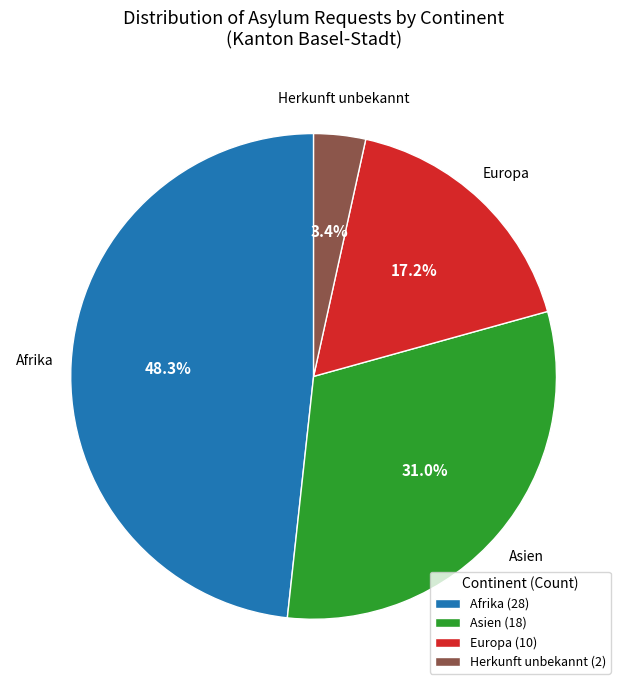

Which category has the biggest portion of the pie?

Afrika (28)